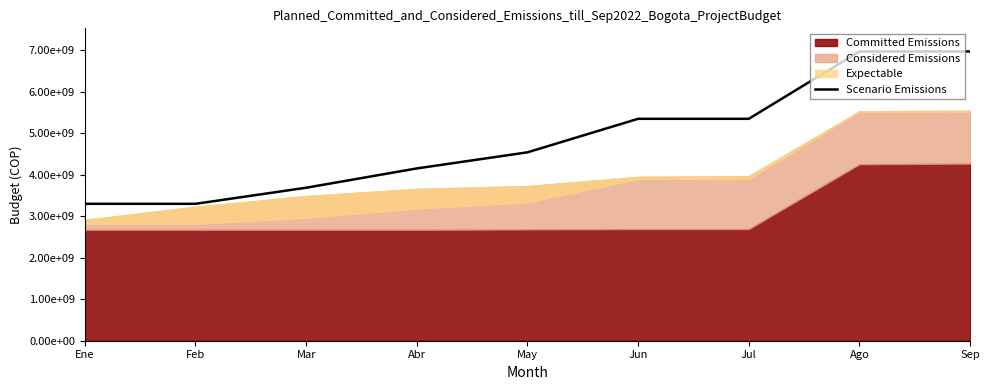

How many data points are above 4543090341?

4